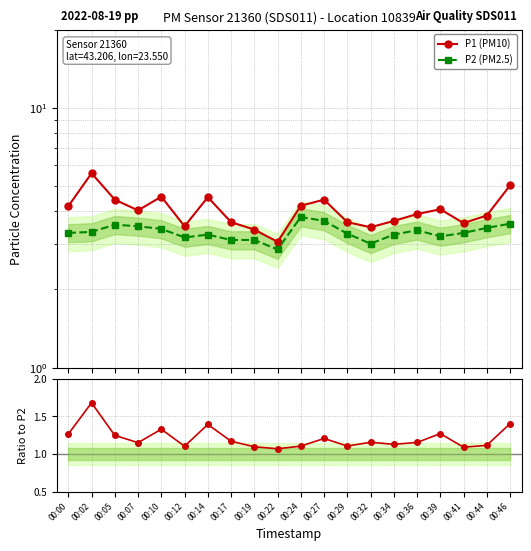

What is the total value across all series at 00:02?

10.6